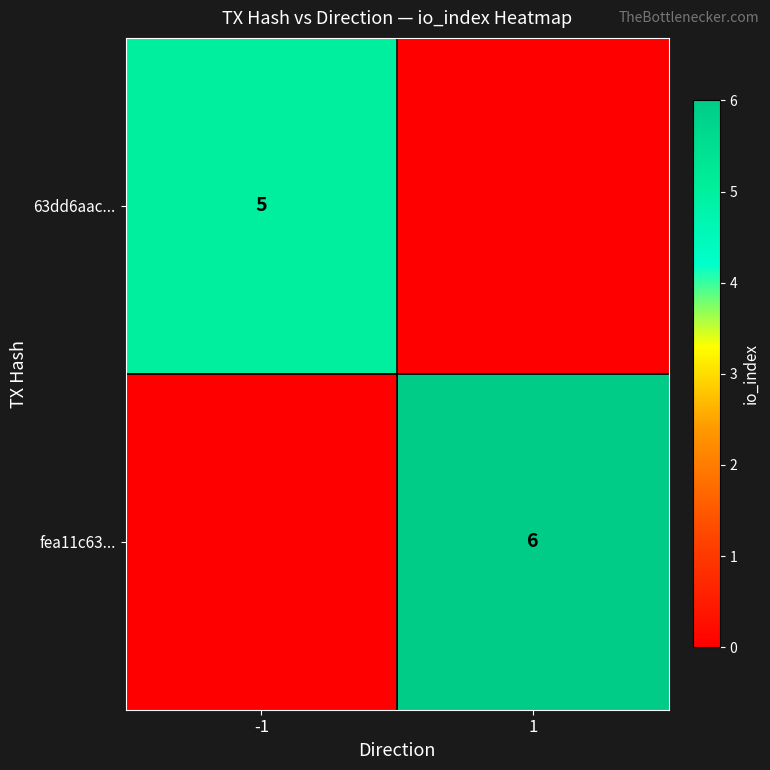

Is the value of 63dd6aac... at -1 greater than the value of fea11c63... at 1?

No